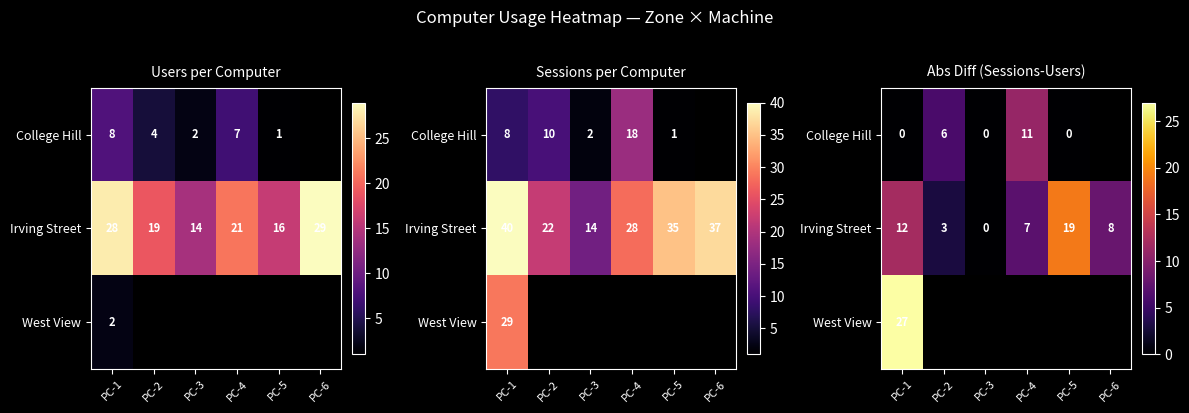

The value of West View at PC-1 is 39.7. True or false?

False